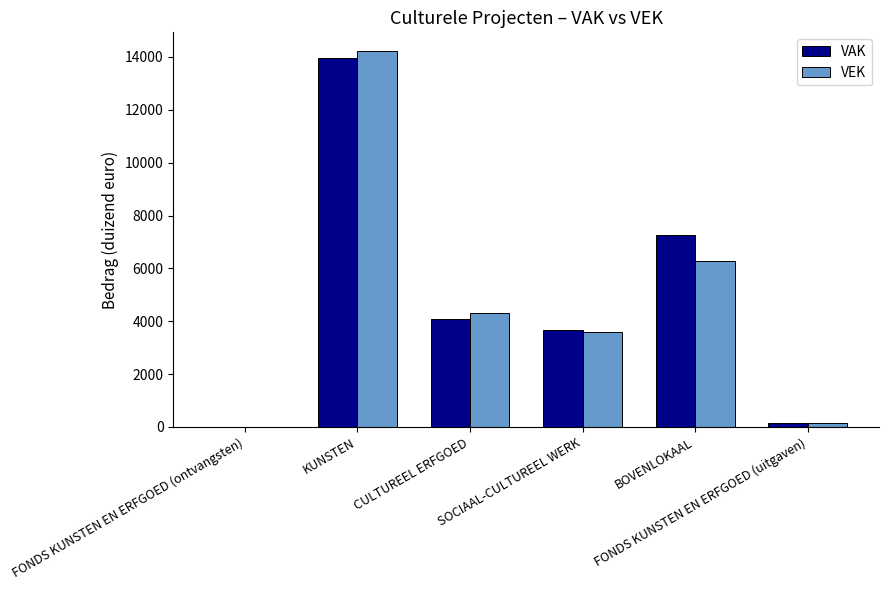

What is the sum of all VAK values?

29162